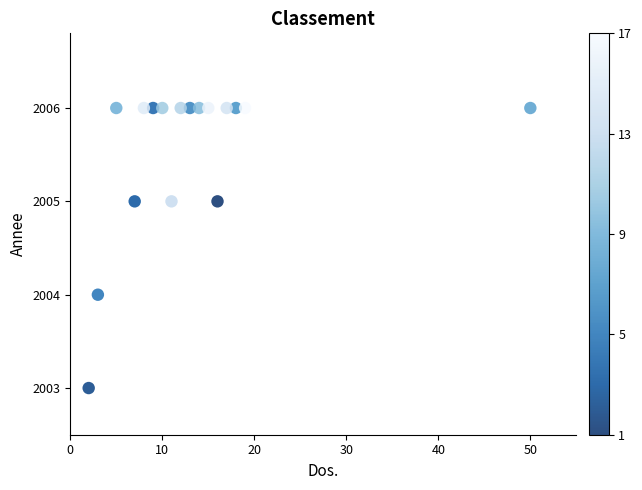

What is the range of Y values (max minus min)?

3